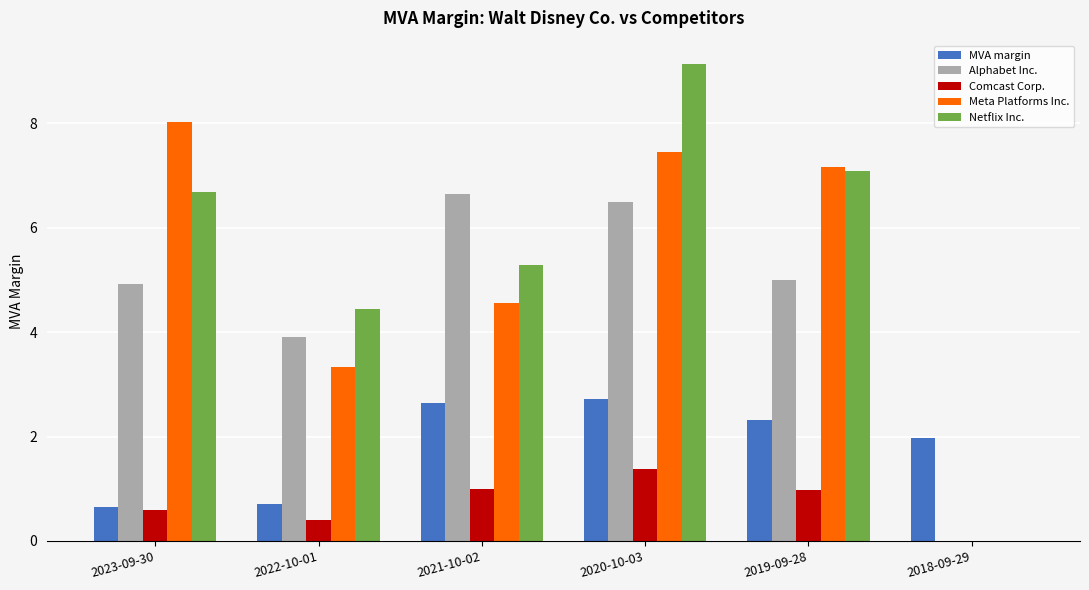

Between 2019-09-28 and 2018-09-29, which series saw the biggest shift?

Meta Platforms Inc.